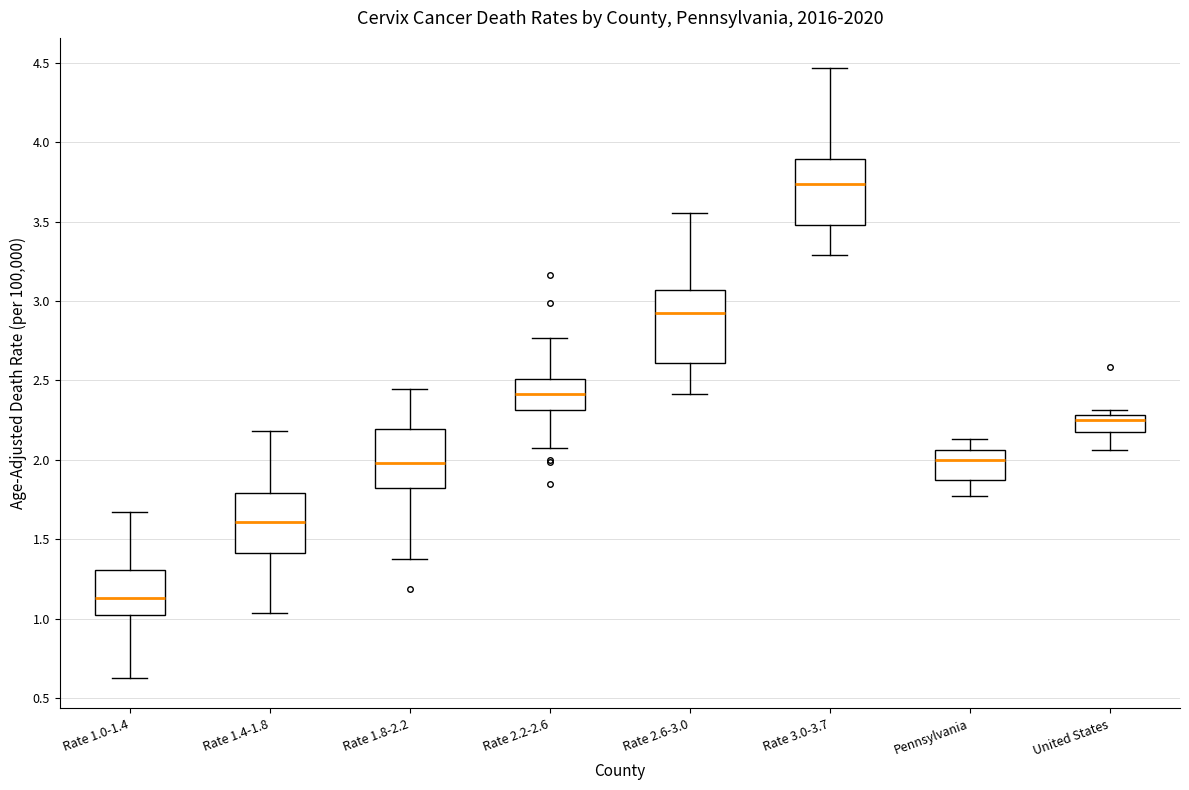

Where is the lower edge of the box for Pennsylvania on the y-axis? The values are not printed on the chart, so give them approximately, as read against the axis.

1.85